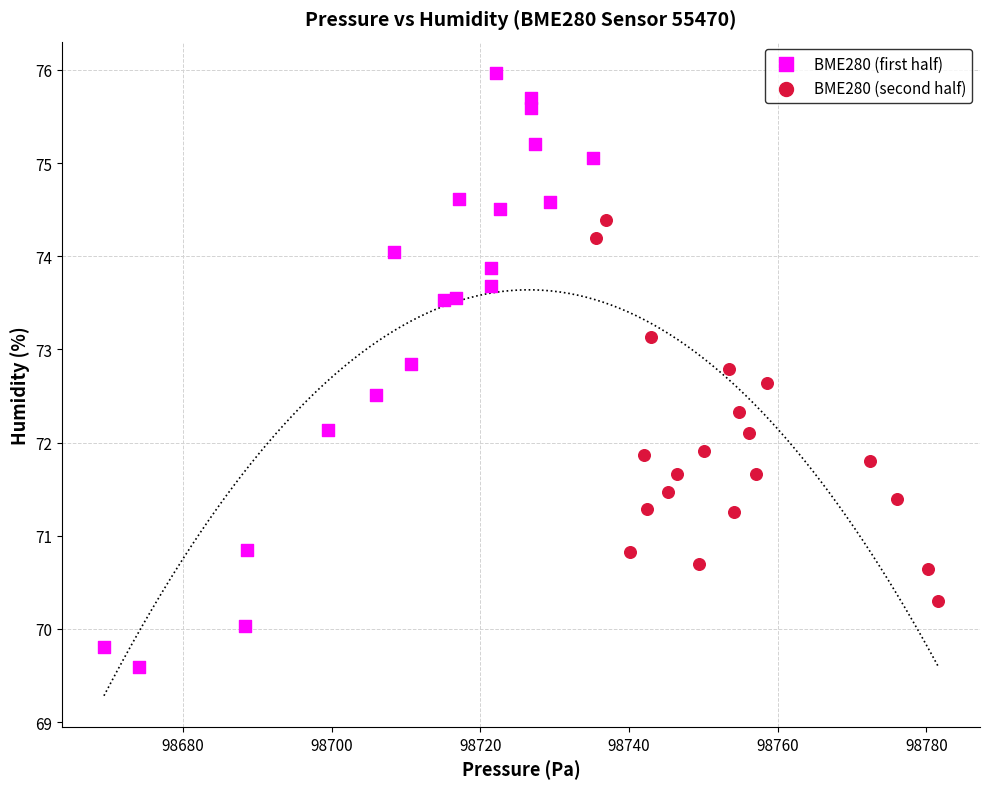

Which series has the widest spread of Y values?

BME280 (first half)